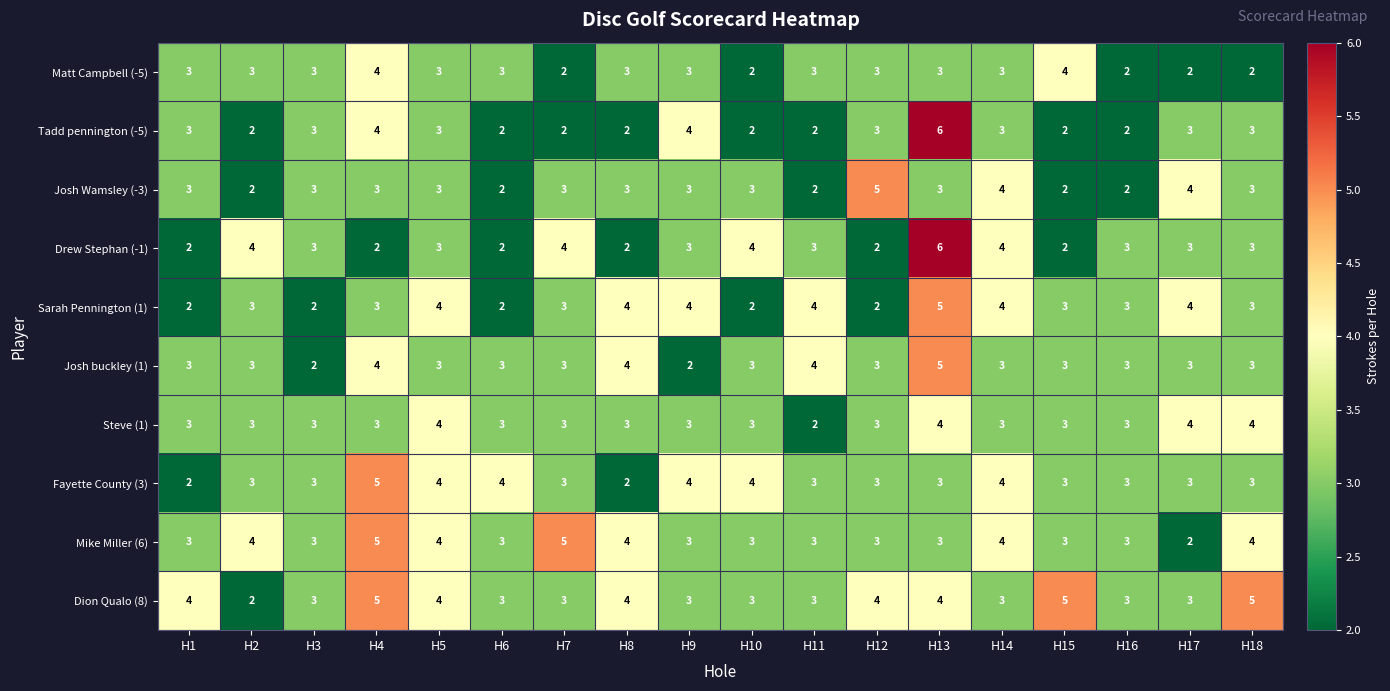

Is it true that Sarah Pennington (1) equals 4 at H14?

True